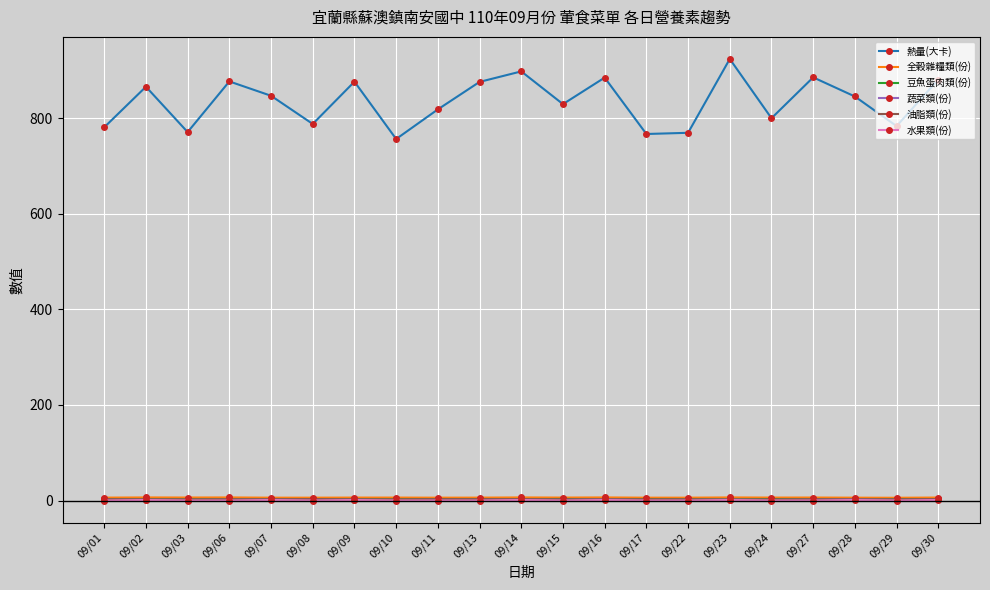

Which series ends up on top after the final intersection of 豆魚蛋肉類(份) and 蔬菜類(份)?

豆魚蛋肉類(份)